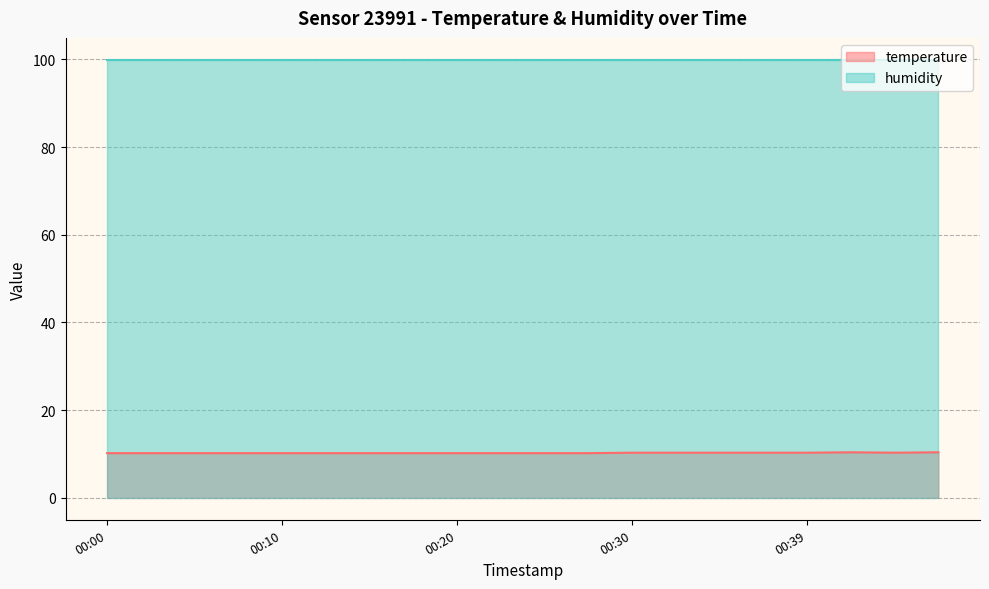

What is the difference between the values at 00:42 and 00:44?

0.1